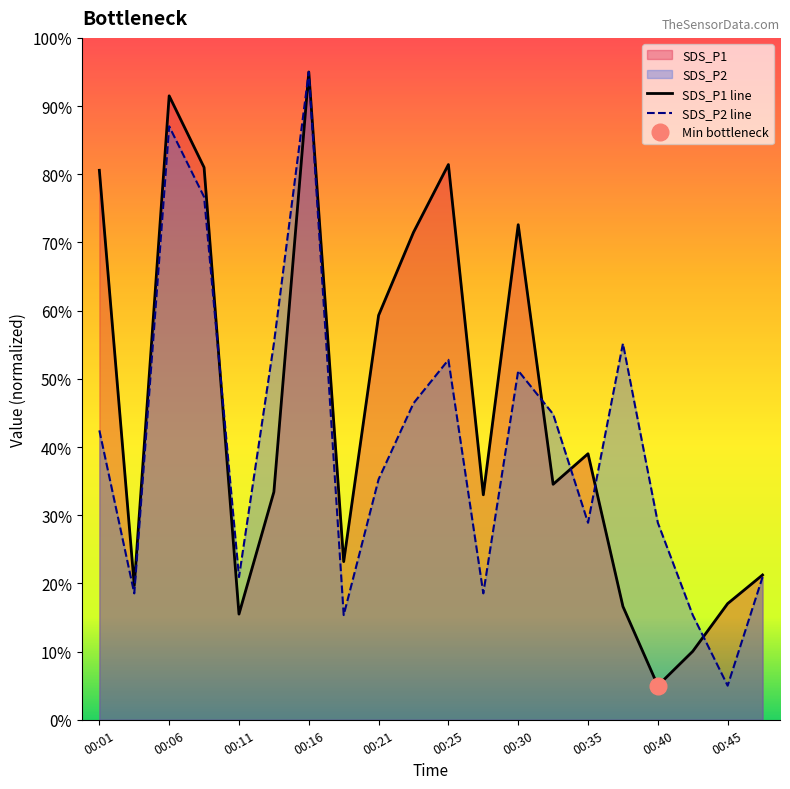

Which category has the lowest value across all series?

00:40